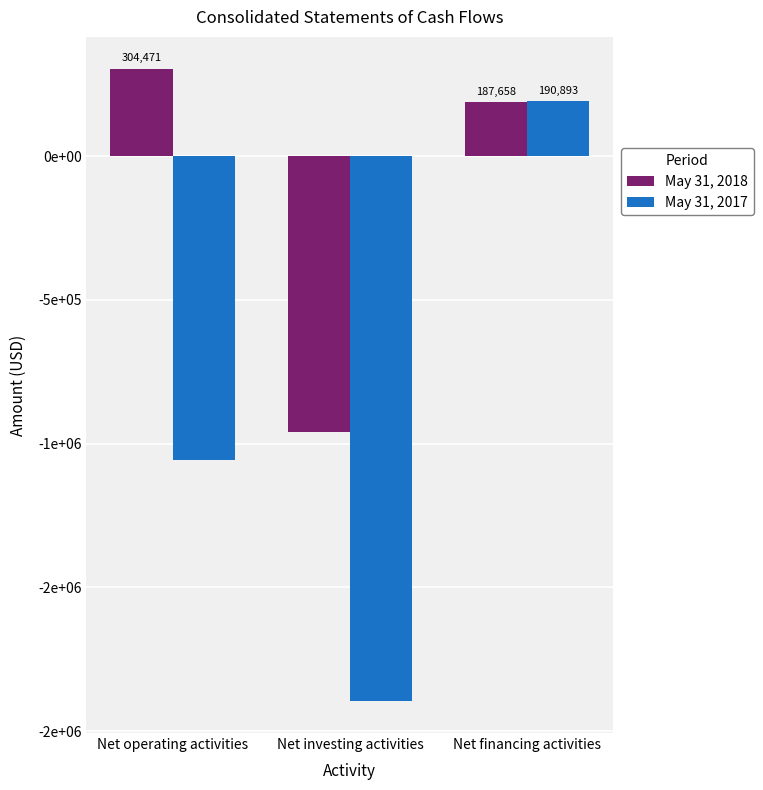

Which has a higher value, Net investing activities or Net operating activities?

Net operating activities